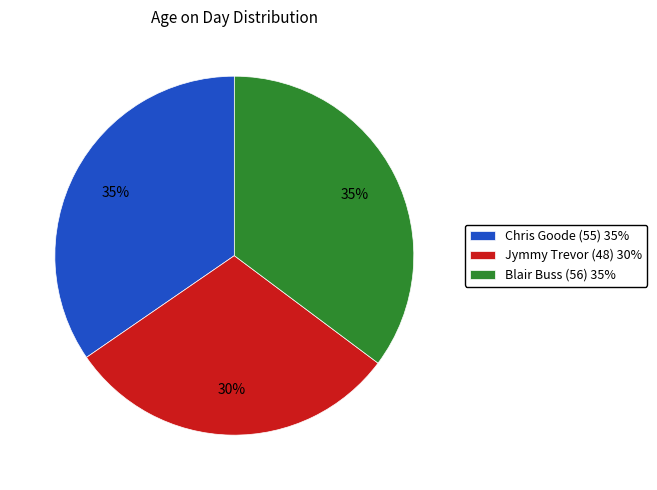

To the nearest percent, what is the difference between the largest and smallest slice percentages?

5%